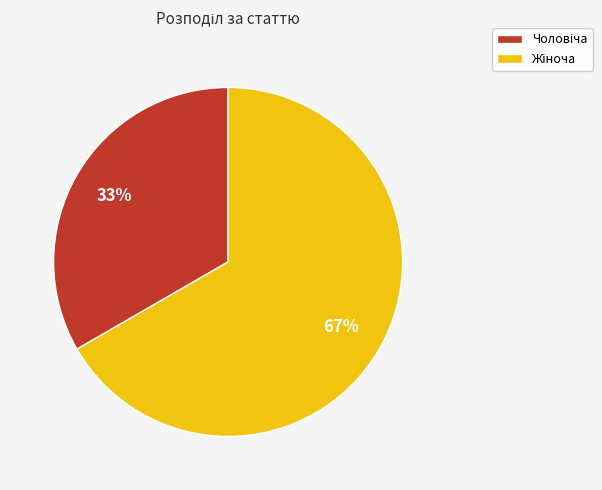

Does any single category account for the majority?

Yes